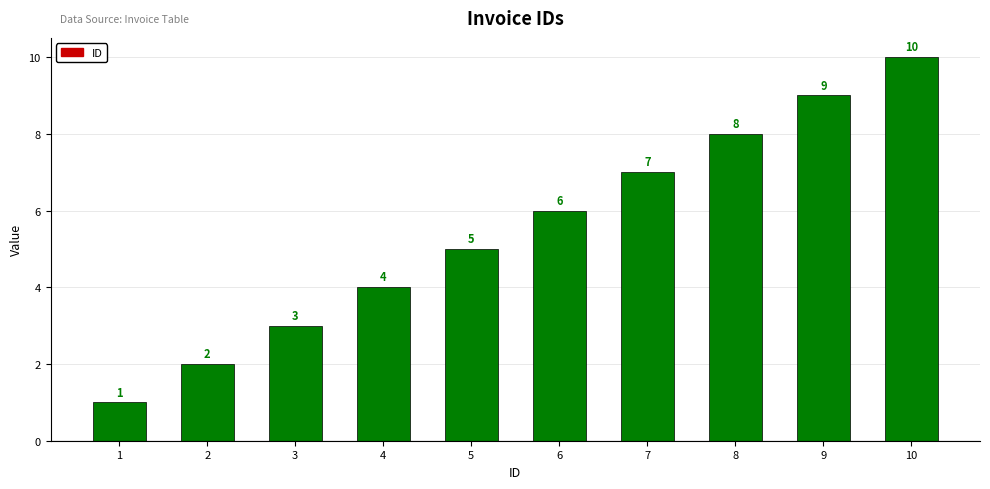

What is the difference between the values at 7 and 5?

2